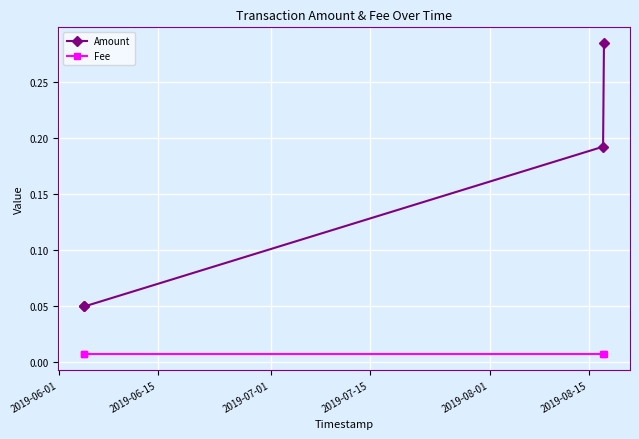

True or false: Amount and Fee intersect in this chart.

False